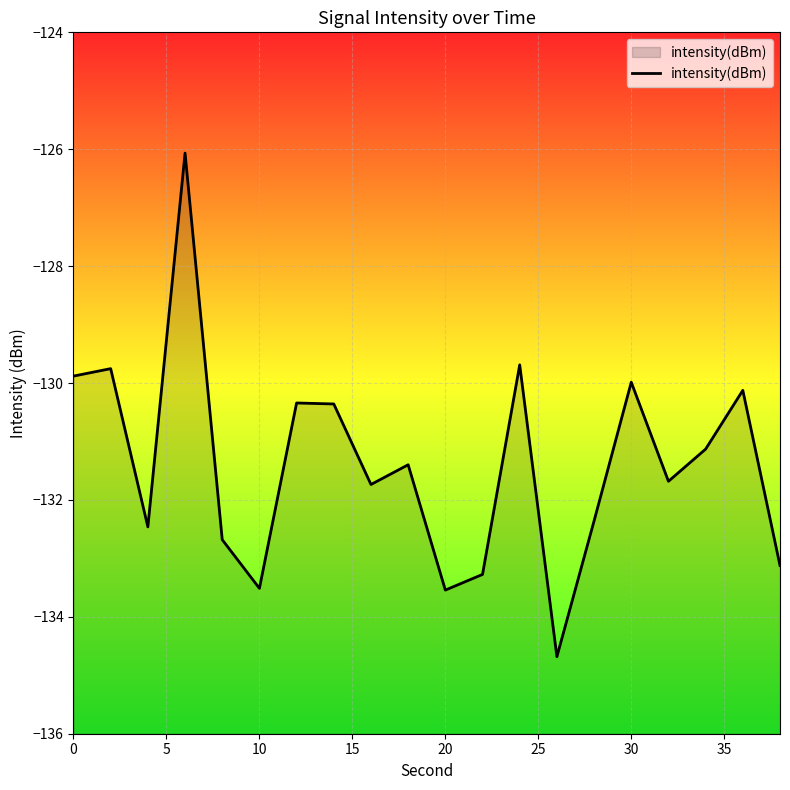

What is the difference between the maximum and minimum values?

8.6